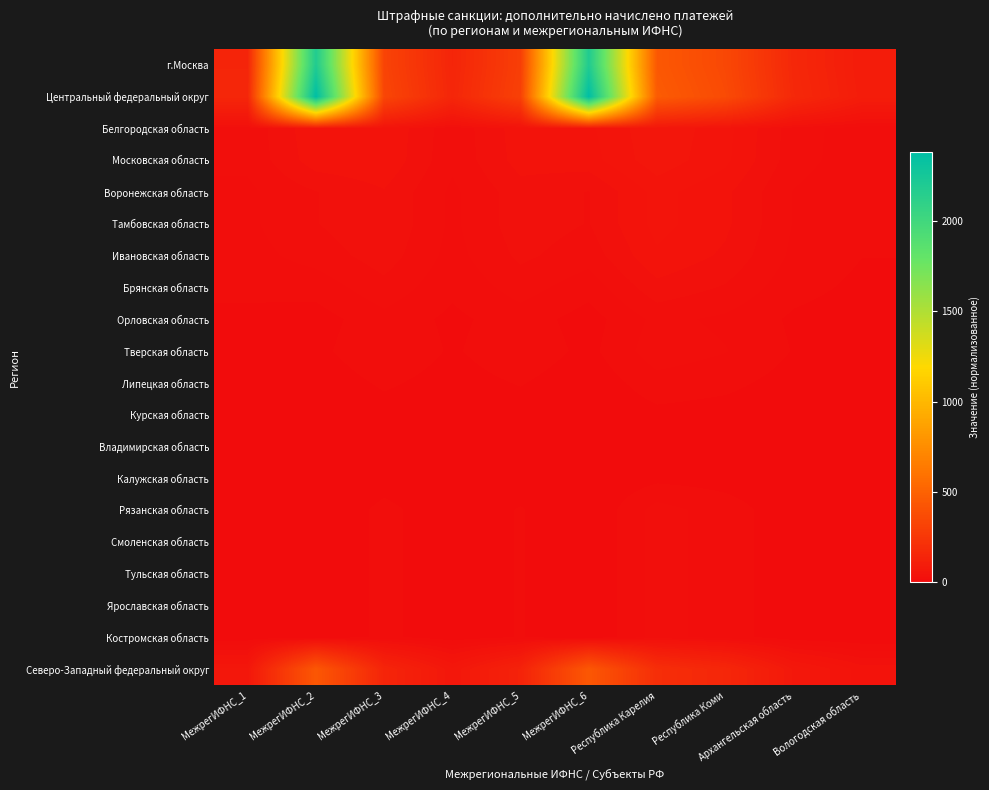

What is the greatest value displayed?

2380.0